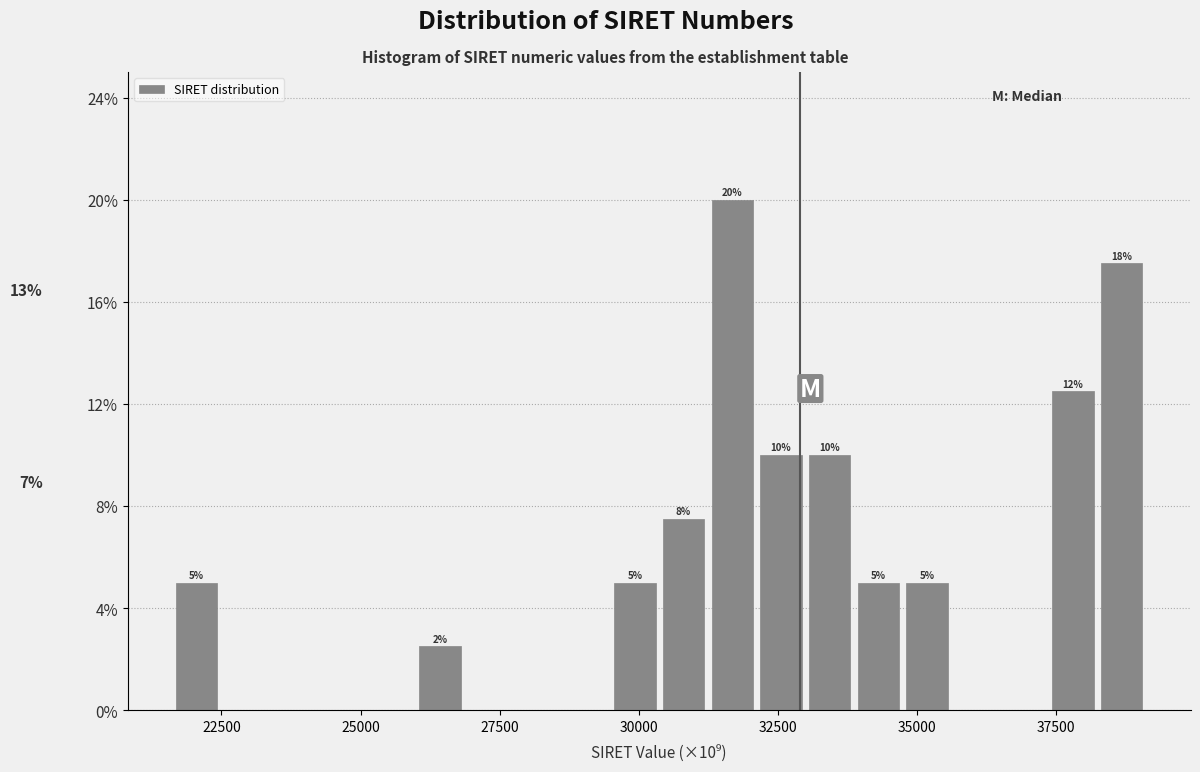

Around what value on the x-axis is the tallest bar? Give the approximate position of its centre, as read against the axis.

31500